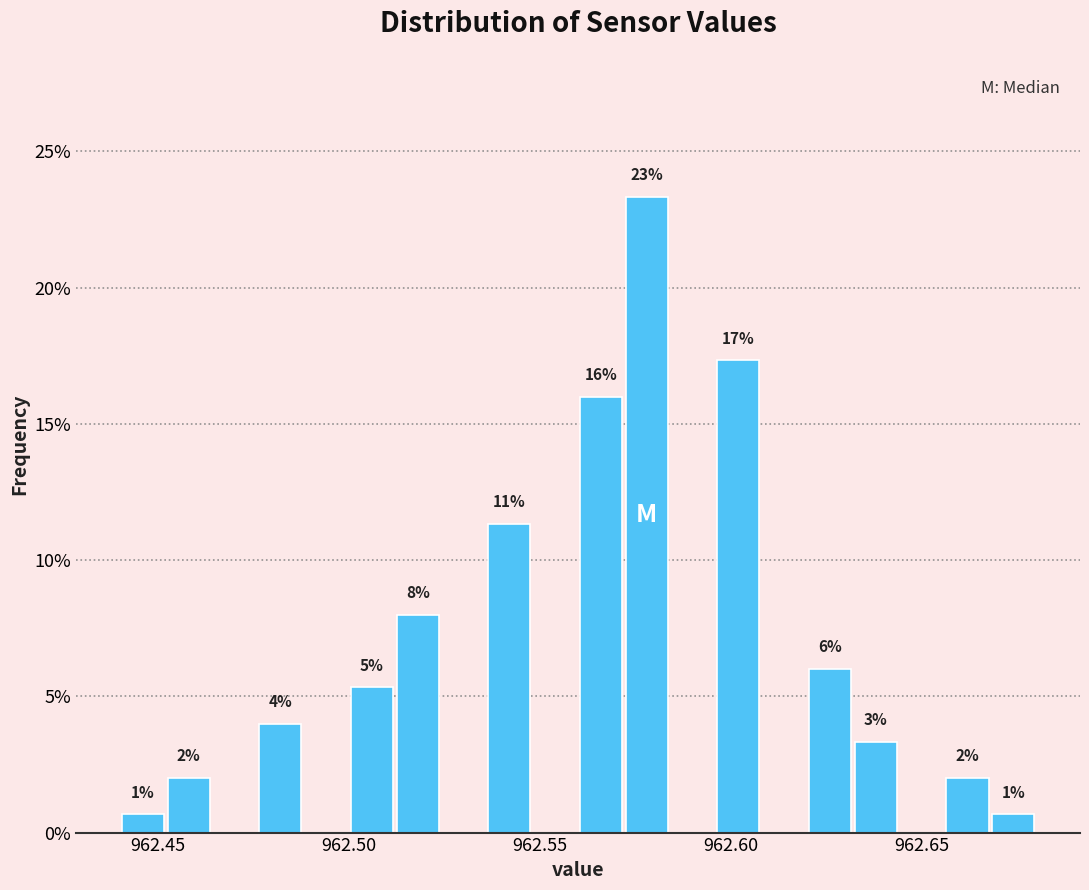

Around what value on the x-axis is the tallest bar? Give the approximate position of its centre, as read against the axis.

962.580